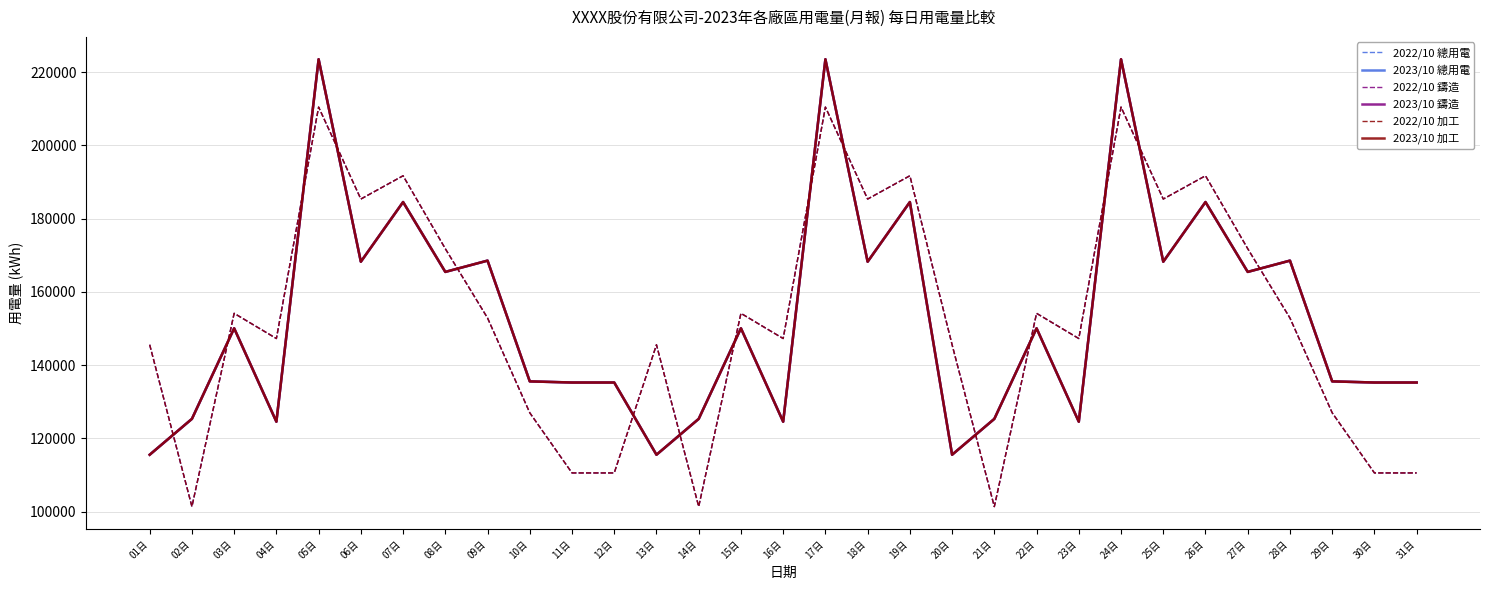

Which has a higher value, 22日 or 12日?

22日